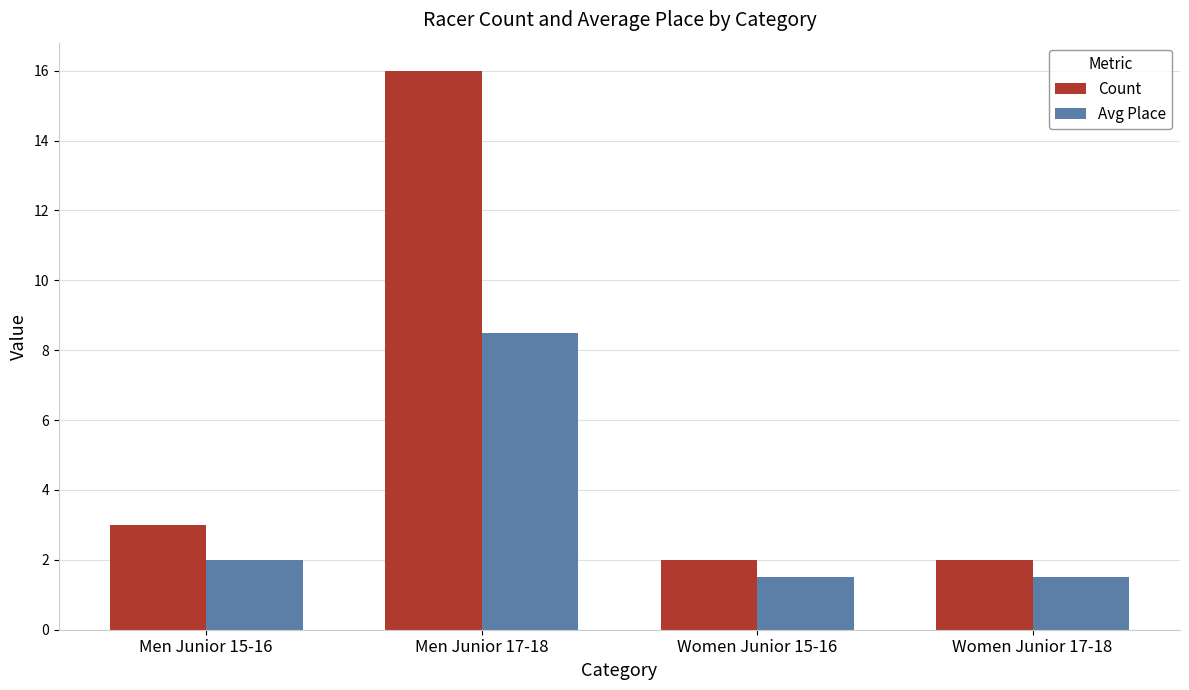

Reading right to left, what are all the values shown in this chart?

Count: 2.0	2.0	16.0	3.0
Avg Place: 1.5	1.5	8.5	2.0